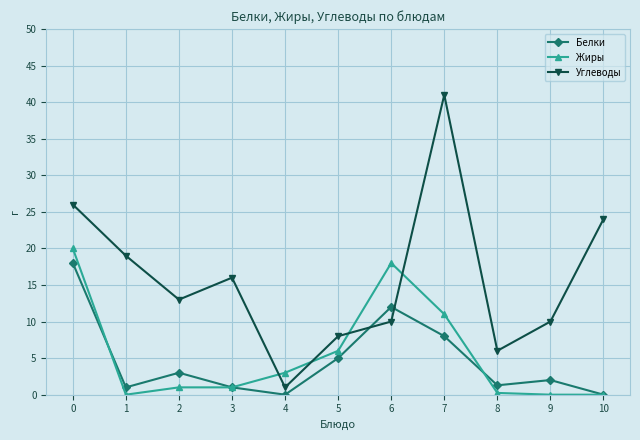

What is the value of the Жиры point at the 8th from the left?

11.0